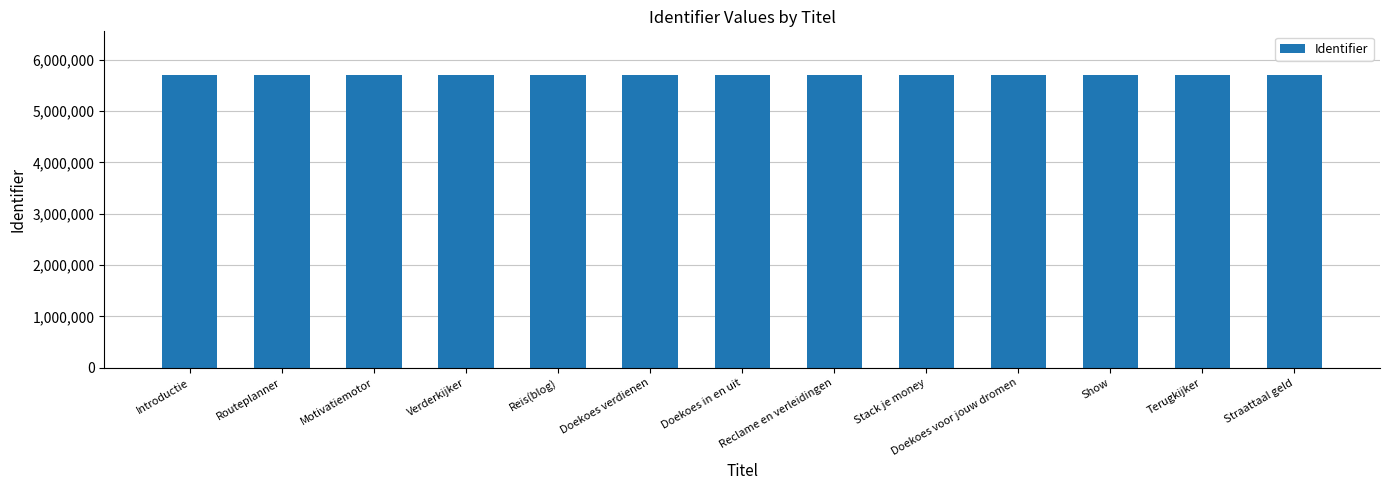

What position from the right is Straattaal geld?

1